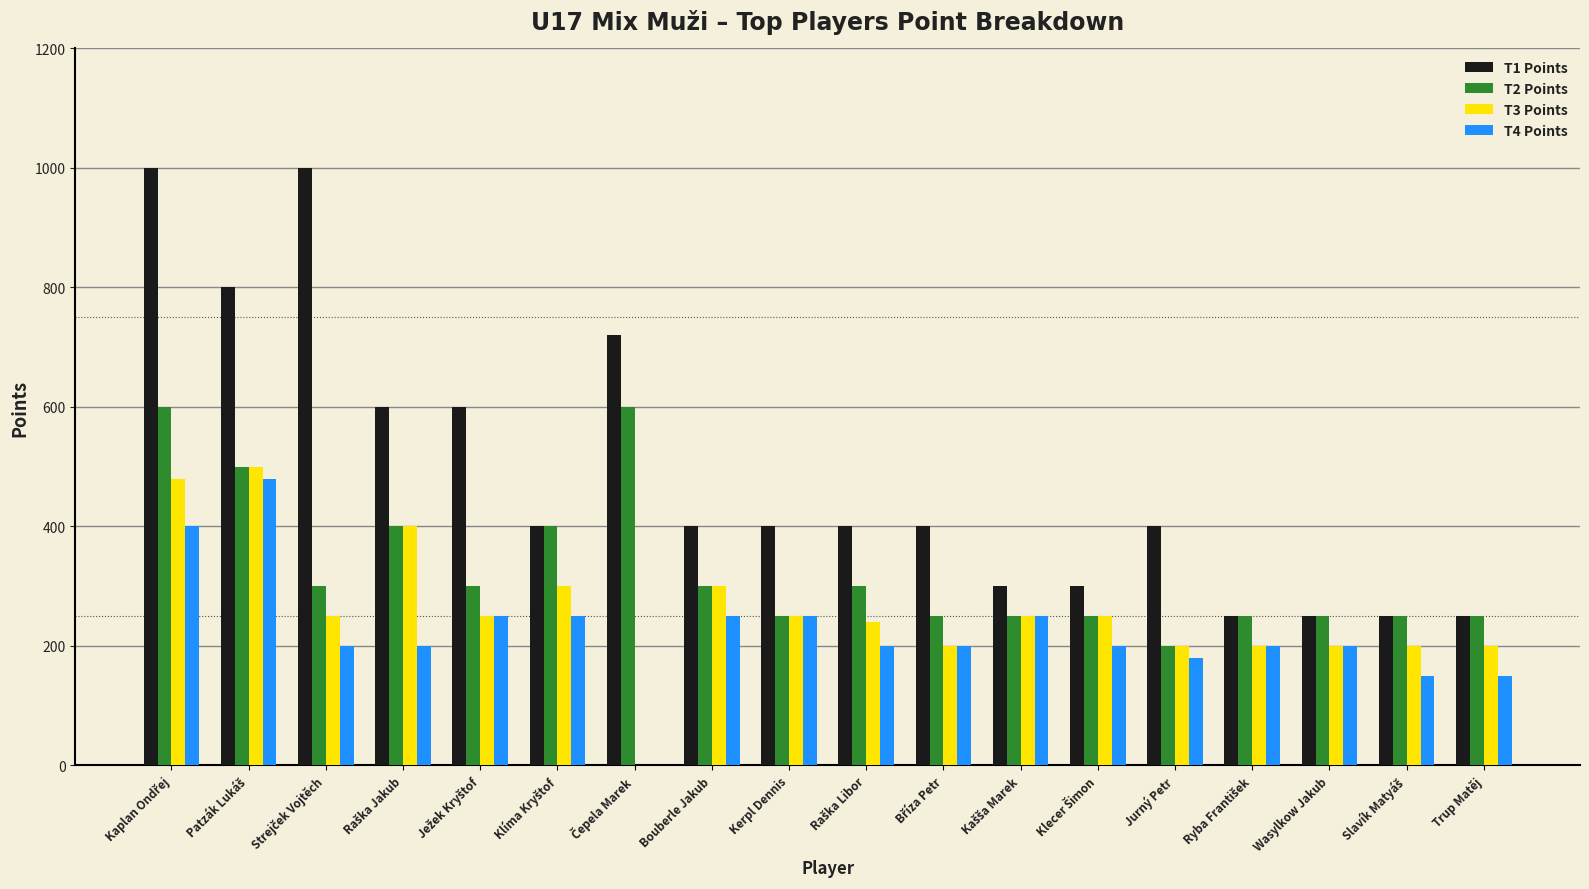

True or false: T1 Points has a value of 697 at Bouberle Jakub.

False